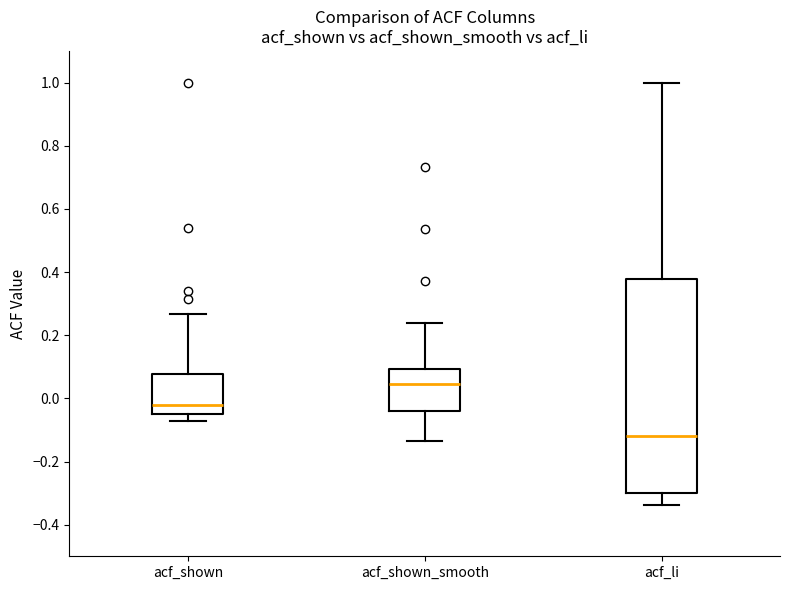

Reading left to right, read every box against the y-axis: the position of its median line, the range the box covers, and the ends of its whiskers. The values are not printed on the chart, so give them approximately, as read against the axis.

acf_shown: median -0.02, box -0.06 to 0.08, whiskers -0.08 to 0.26
acf_shown_smooth: median 0.04, box -0.04 to 0.10, whiskers -0.14 to 0.24
acf_li: median -0.12, box -0.30 to 0.38, whiskers -0.34 to 1.00